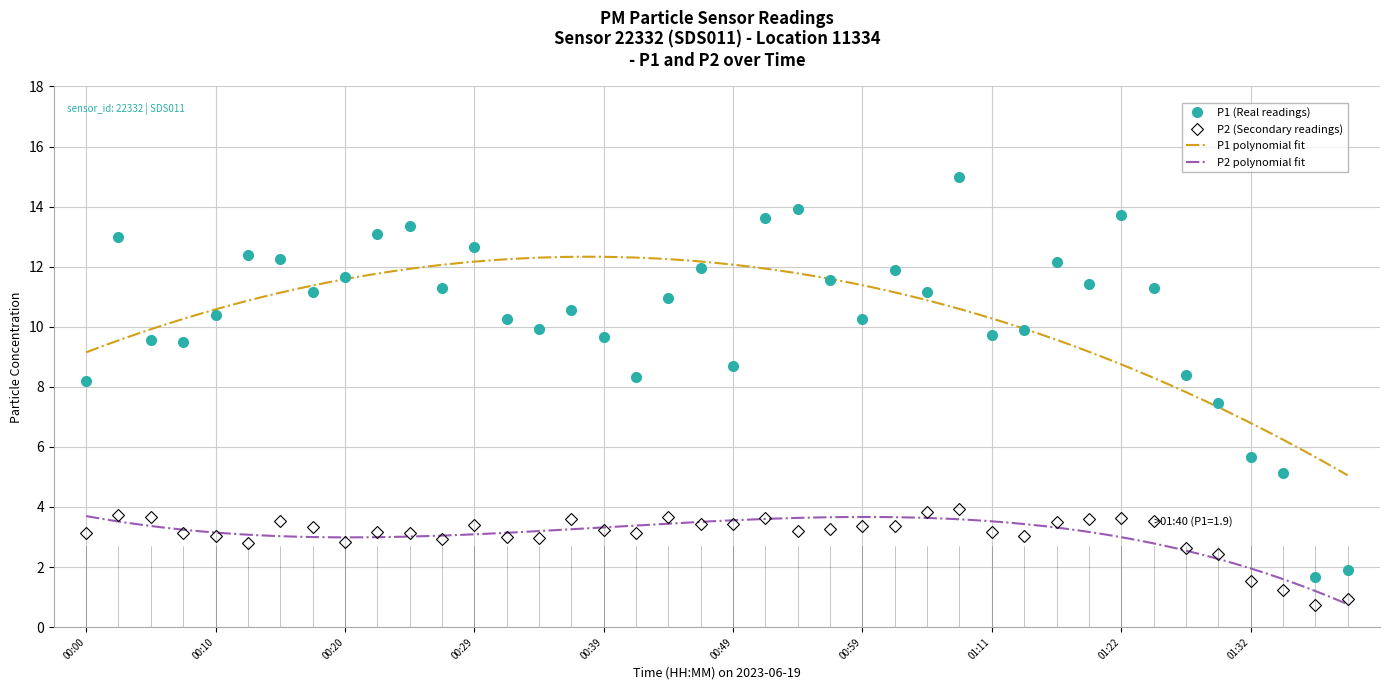

What is the lowest value of the P2 series?

0.7